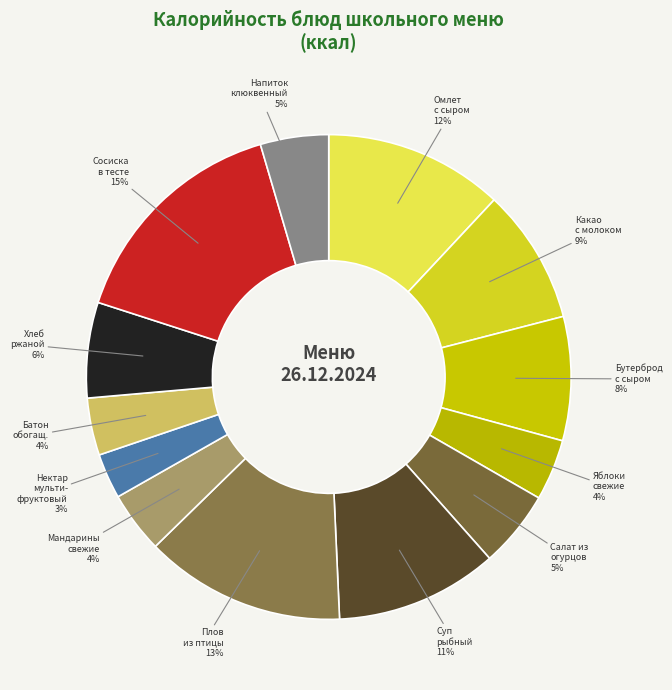

How many segments does this pie chart have?

13